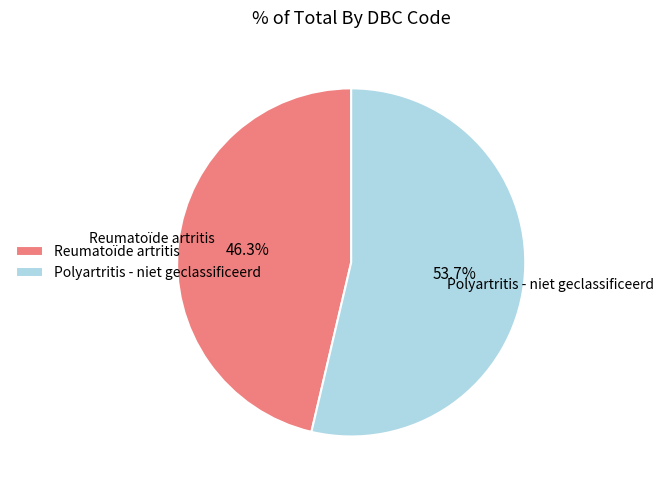

Which category has the smallest portion of the pie?

Reumatoïde artritis